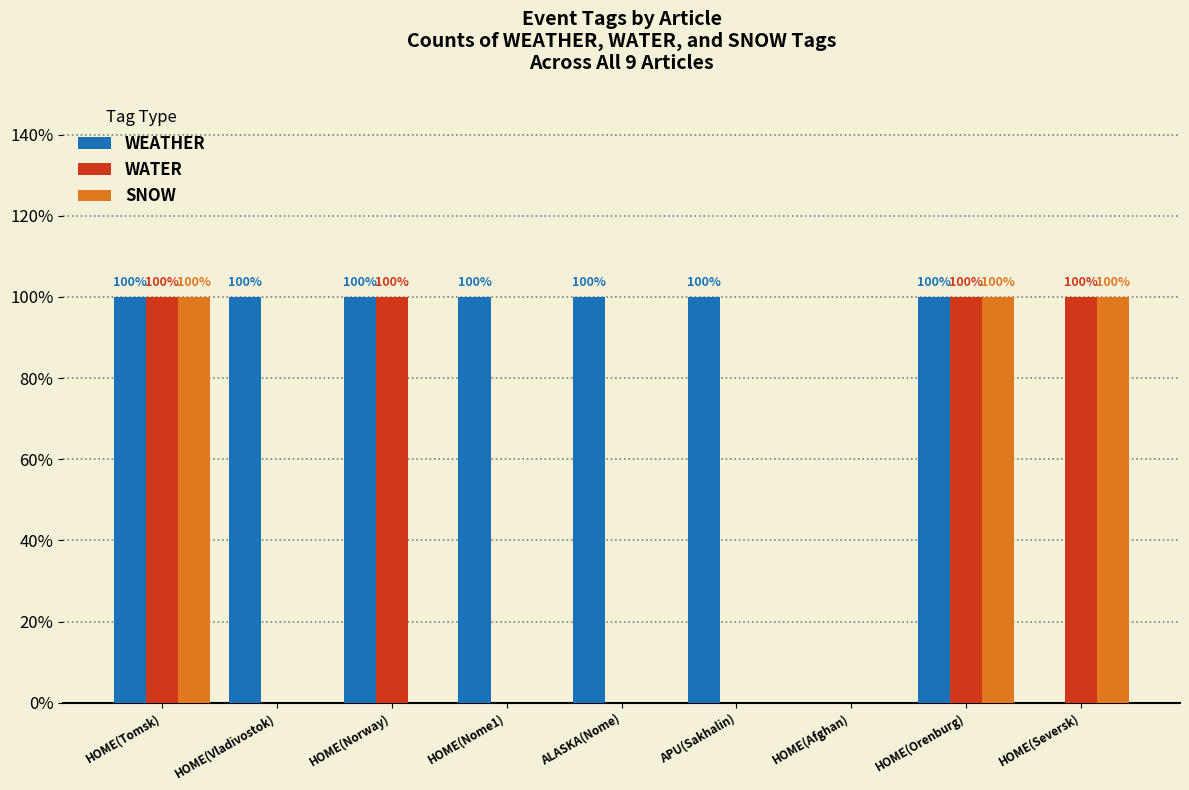

Does the chart contain stacked bars?

No